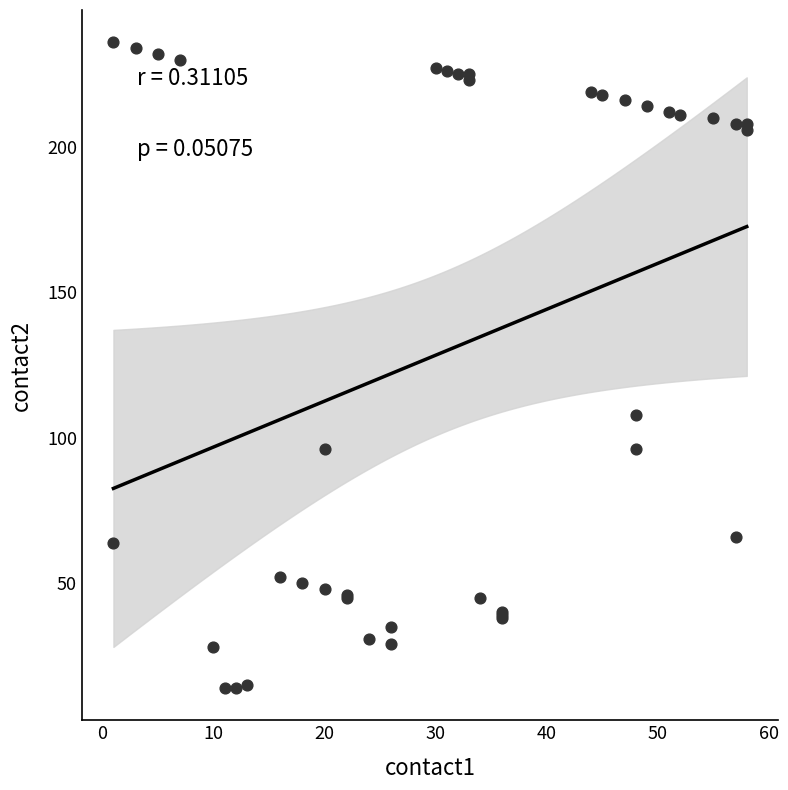

What Y value in the scatter plot is closest to 125?

108